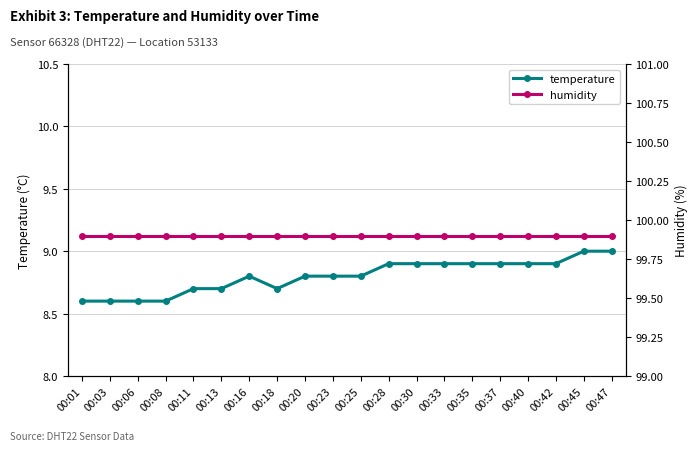

What is the difference between the temperature values at 00:35 and 00:16?

0.1